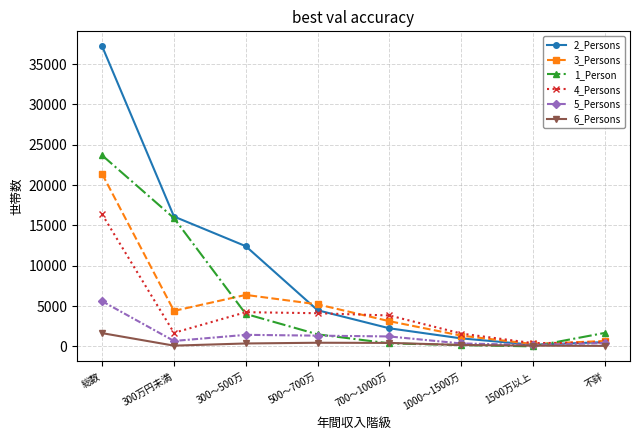

Which series has the largest total across all categories?

2_Persons